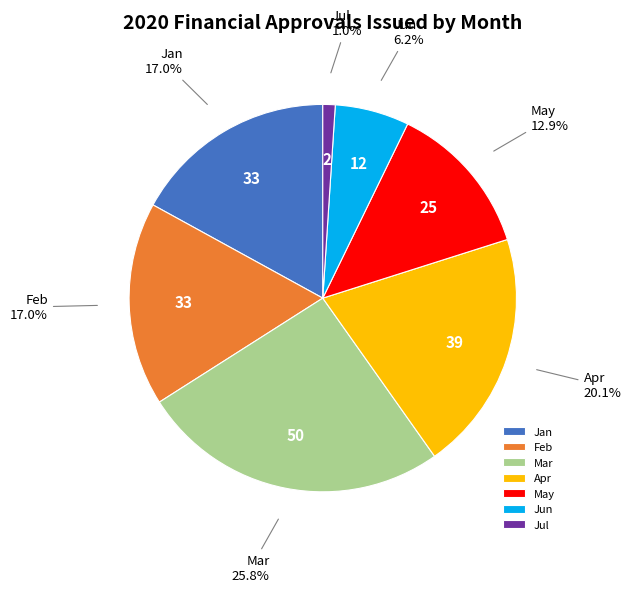

To the nearest percent, what is the average slice percentage?

14%